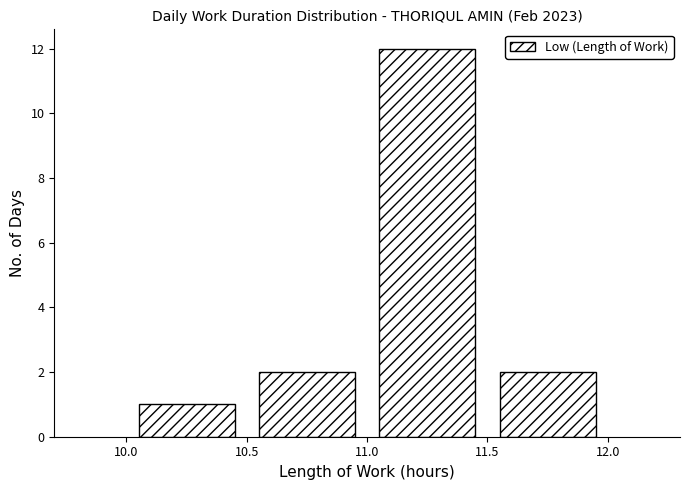

Reading left to right, transcribe this chart: for each bar, give the range it covers on the x-axis and its height. The values are not printed on the chart, so give them approximately, as read against the axis.

10.0 to 10.5: 1
10.5 to 11.0: 2
11.0 to 11.5: 12
11.5 to 12.0: 2